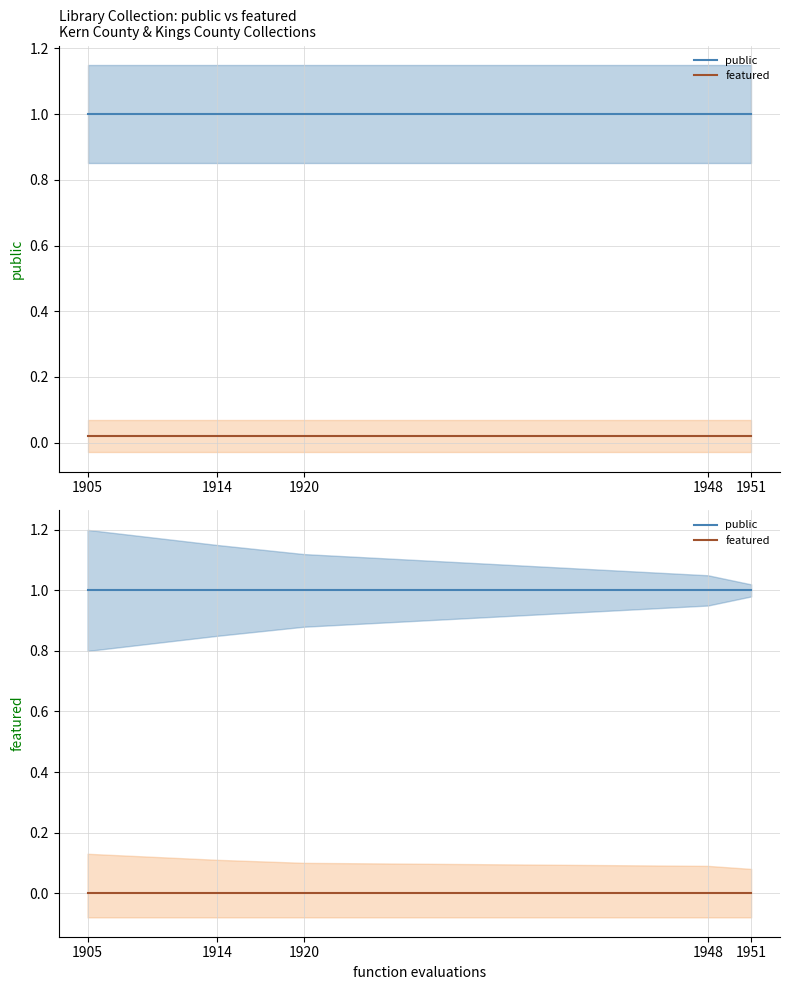

True or false: featured has more than 1 interior local peaks.

False